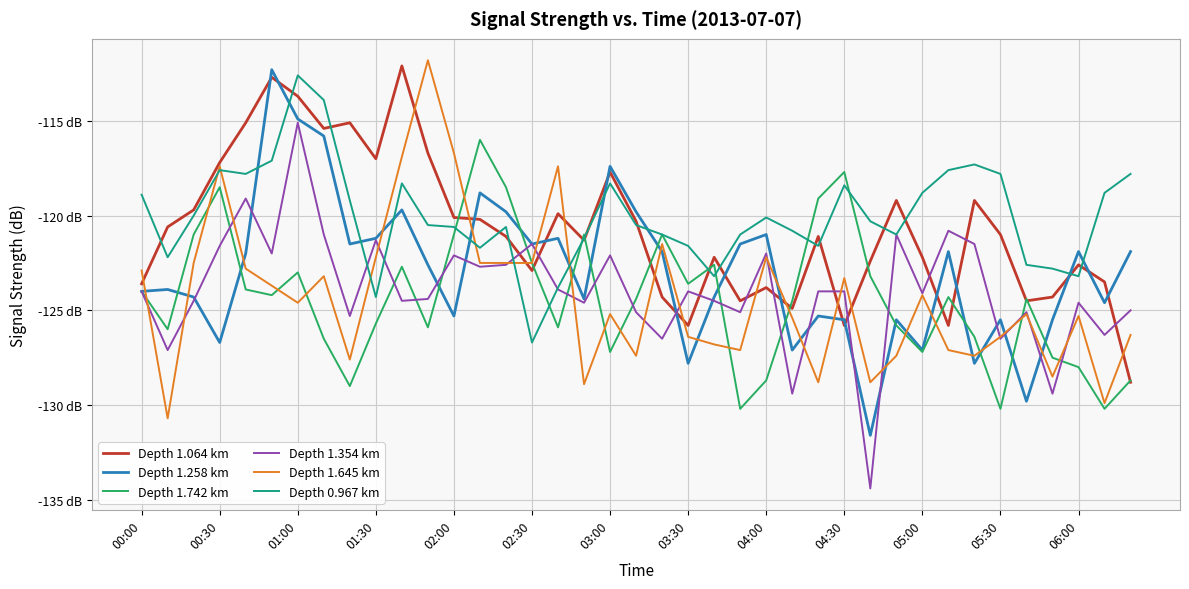

Is this an area chart (filled region under the line)?

No